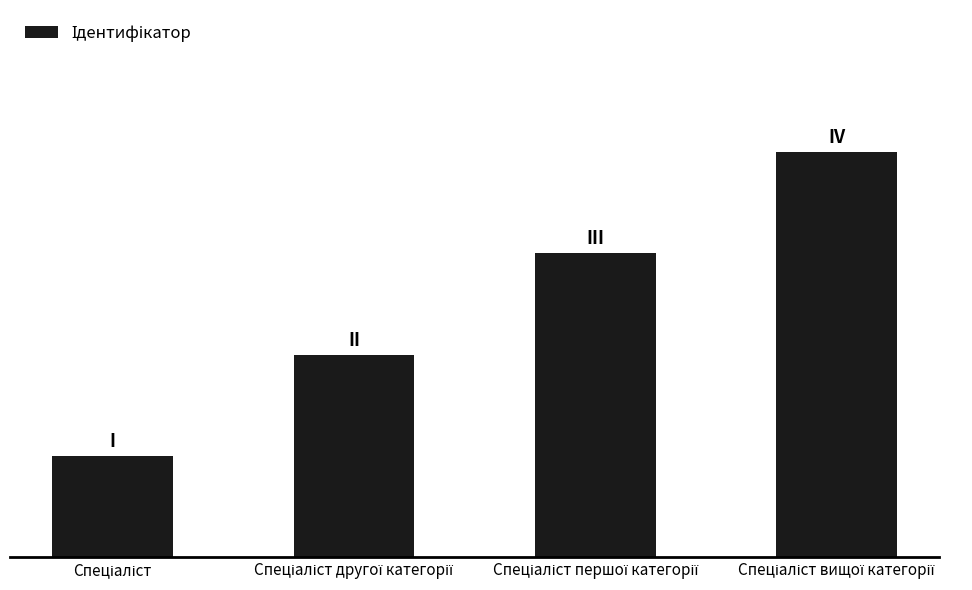

Is it true that the value at Спеціаліст вищої категорії is 2?

False